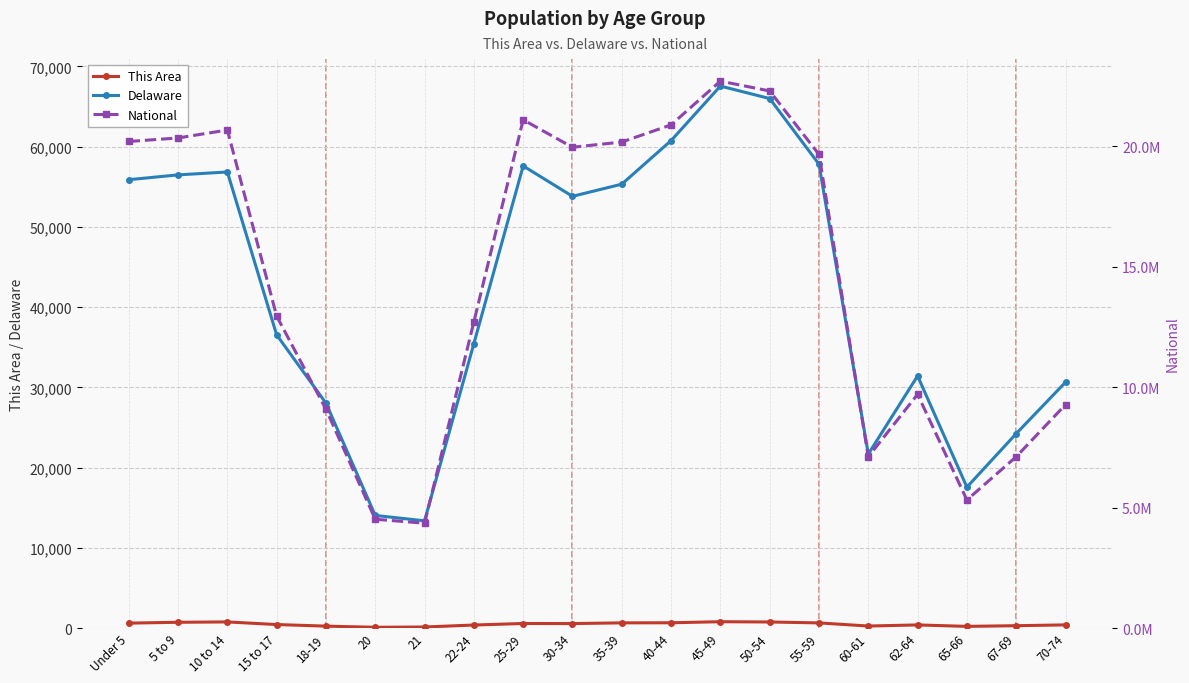

At which label is This Area closest to 449?

15 to 17